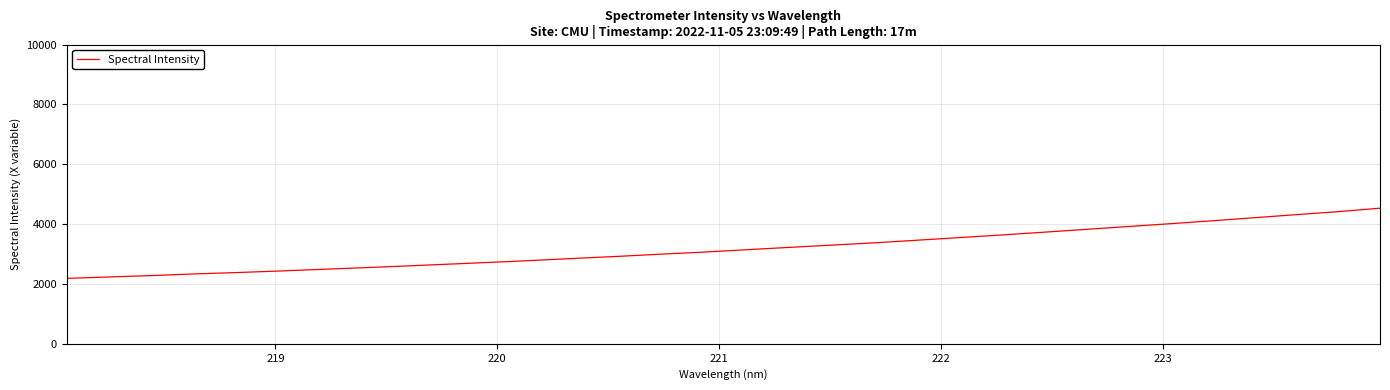

What is the greatest value displayed?

4531.4